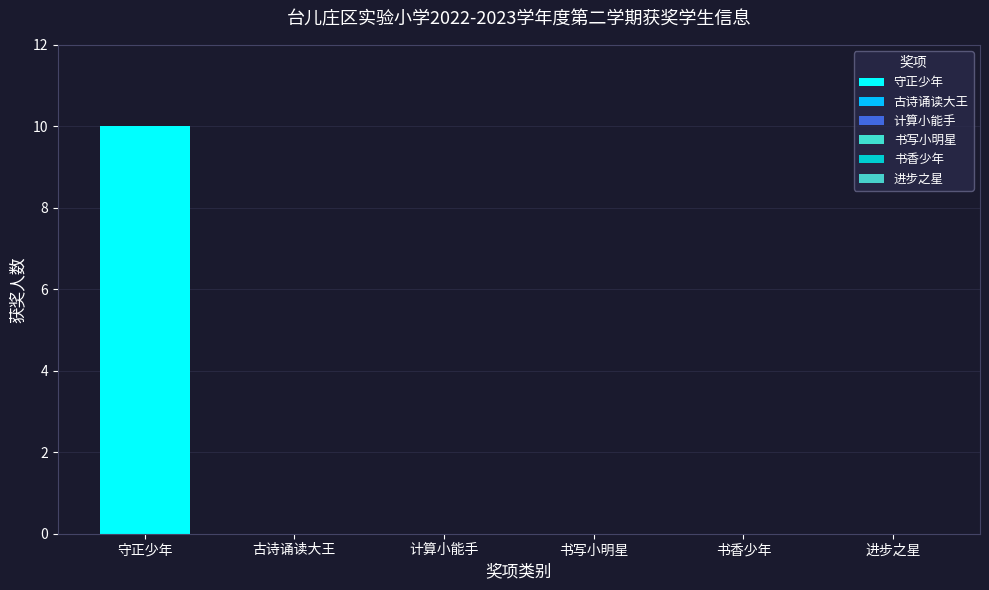

Rank the series by their maximum value, from highest to lowest.

守正少年, 古诗诵读大王, 计算小能手, 书写小明星, 书香少年, 进步之星